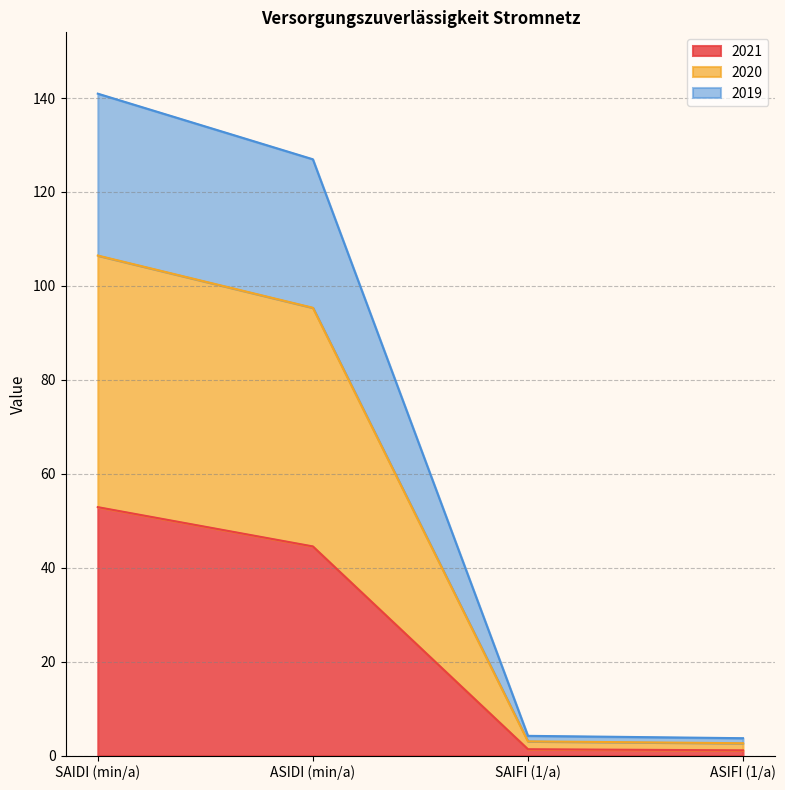

True or false: 2021 and 2020 intersect in this chart.

False